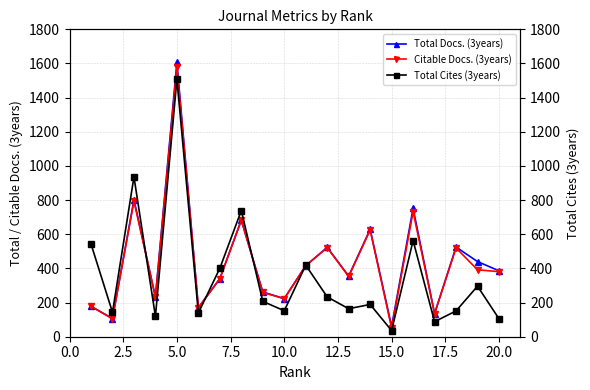

True or false: Total Docs. (3years) and Total Cites (3years) intersect in this chart.

True